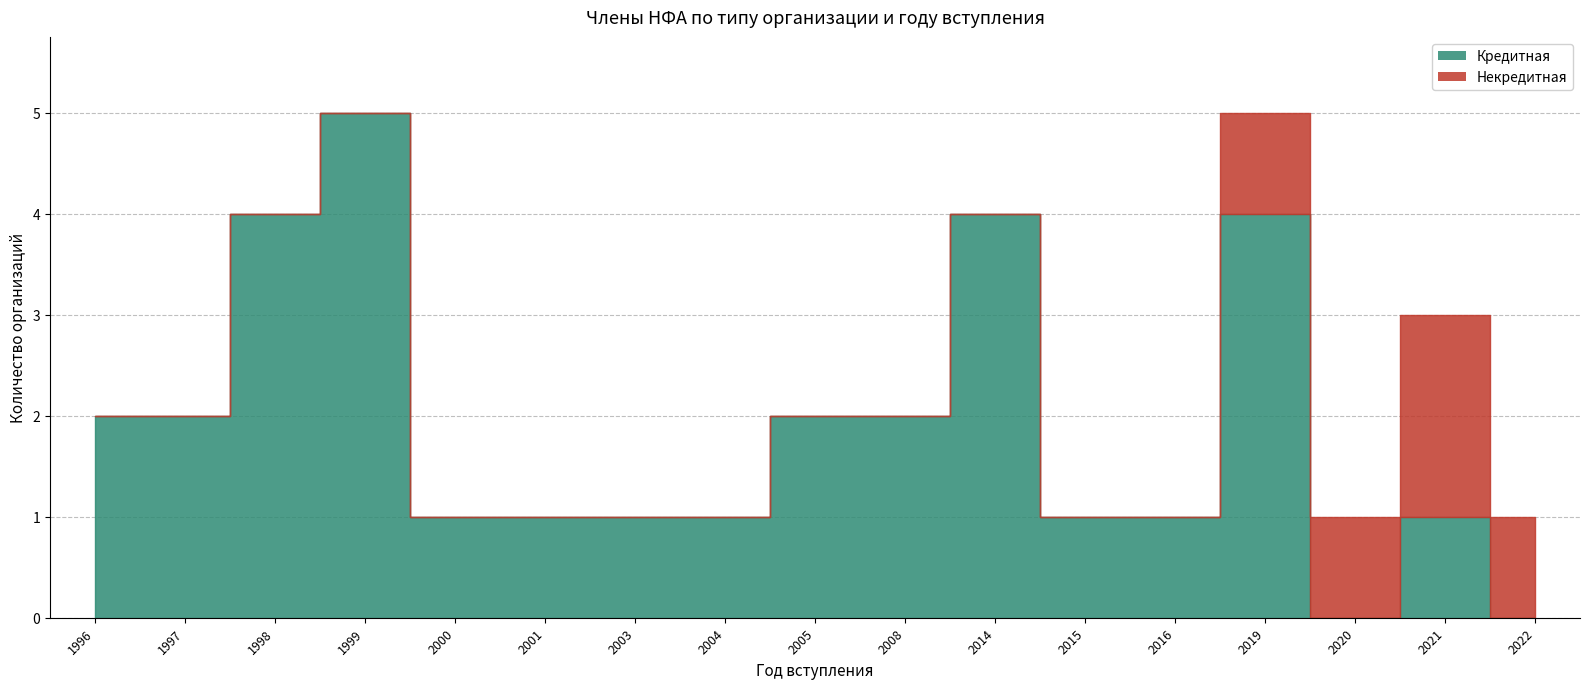

Reading left to right, what are all the values shown in this chart?

Кредитная: 2	2	4	5	1	1	1	1	2	2	4	1	1	4	0	1	0
Некредитная: 0	0	0	0	0	0	0	0	0	0	0	0	0	1	1	2	1